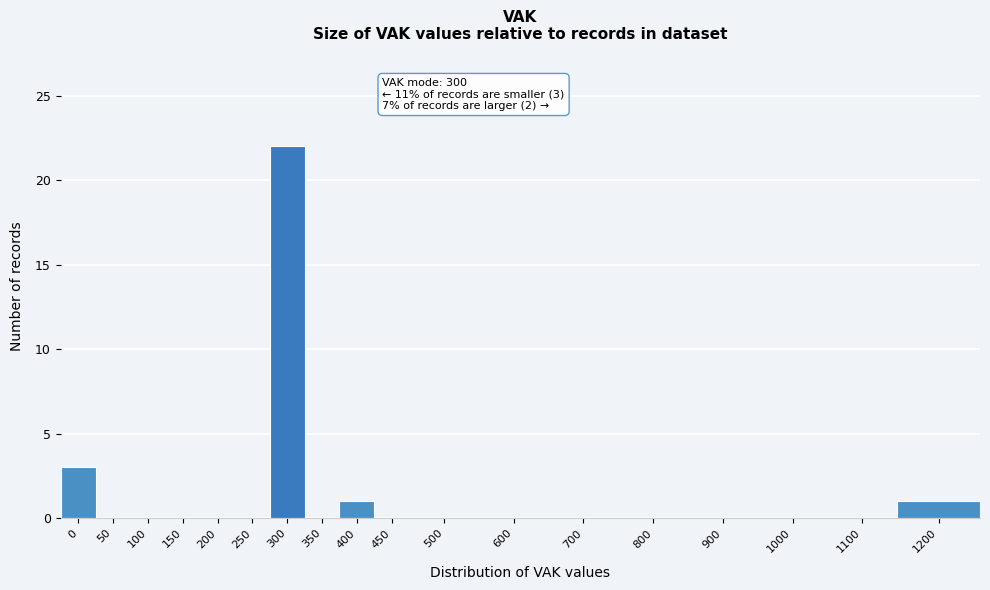

Reading right to left, list all the values displayed in this chart.

1200=1	1100=0	1000=0	900=0	800=0	700=0	600=0	500=0	450=0	400=1	350=0	300=22	250=0	200=0	150=0	100=0	50=0	0=3